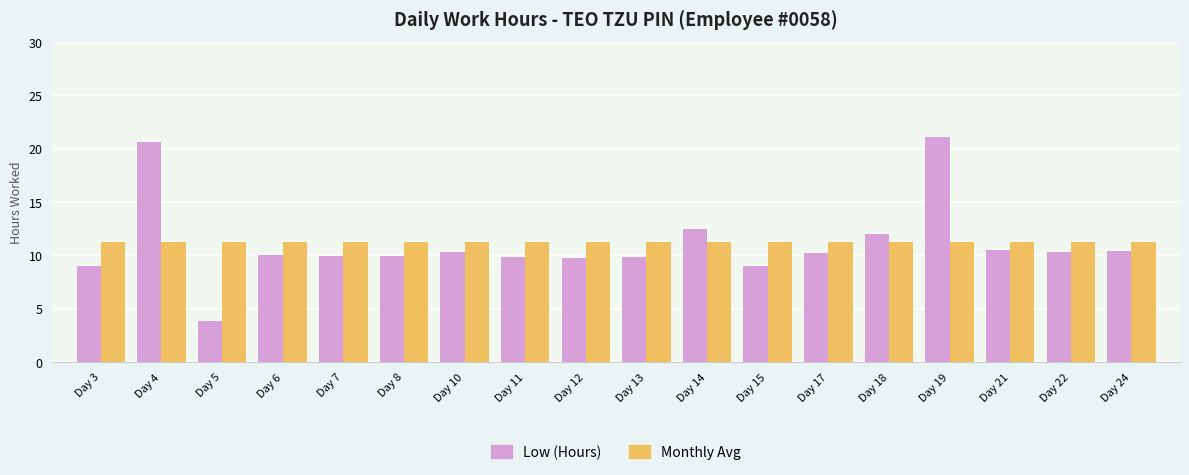

Which category has the lowest value in the Low (Hours) series?

Day 5